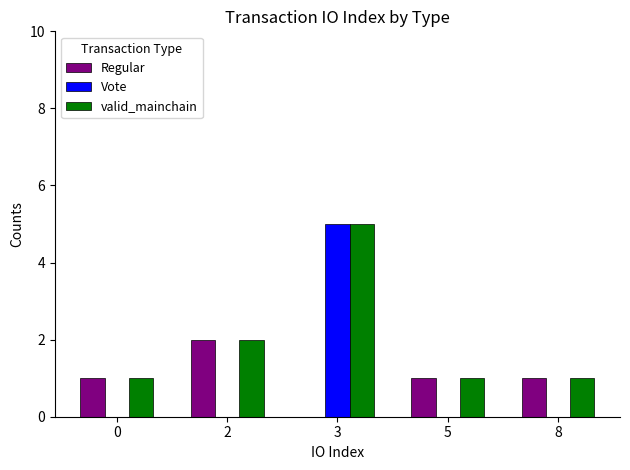

What is the average value of the Regular series?

1